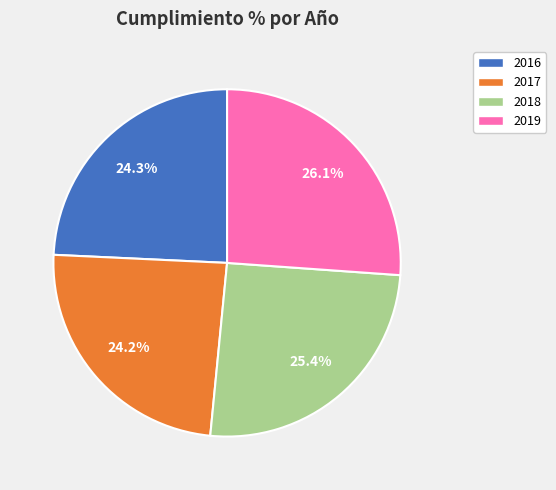

To the nearest percent, what portion does 2018 represent?

25%